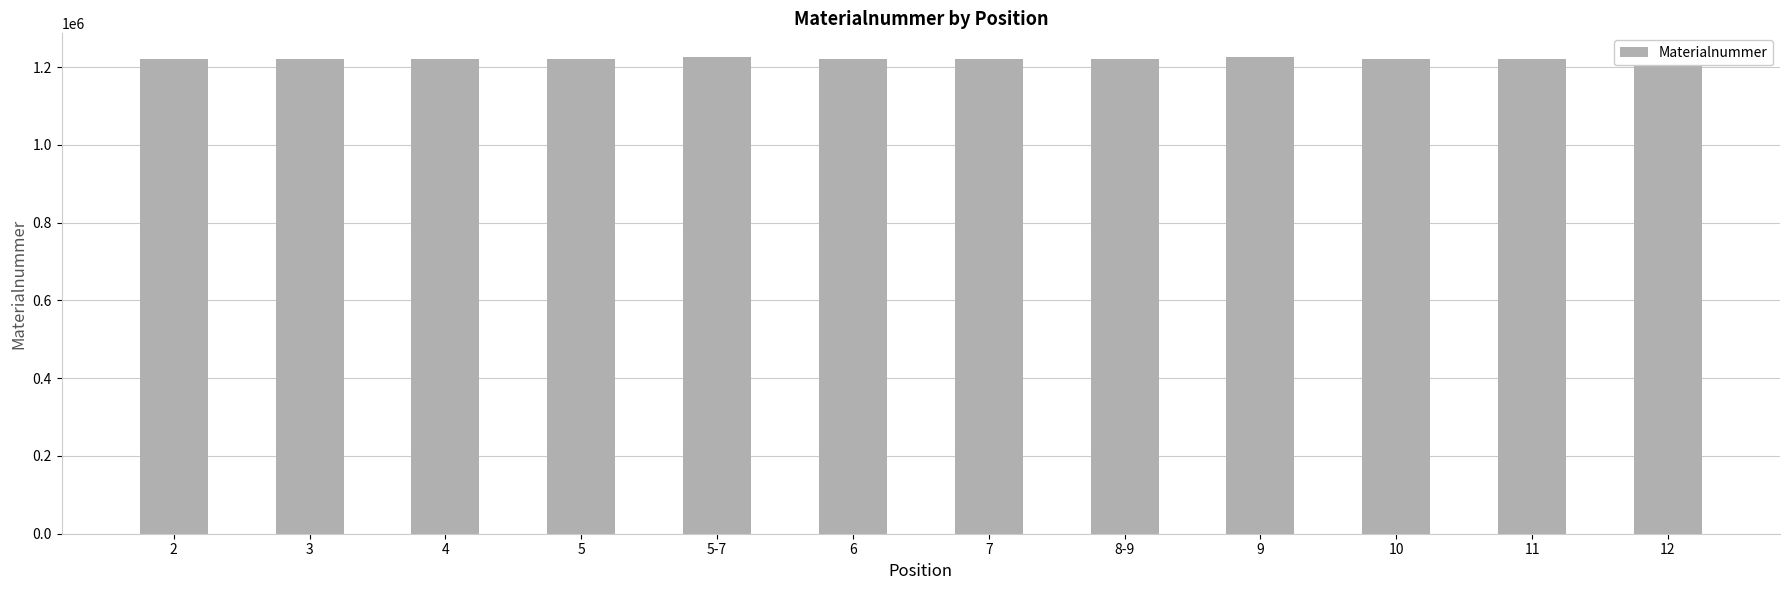

What is the maximum value shown in the chart?

1225412